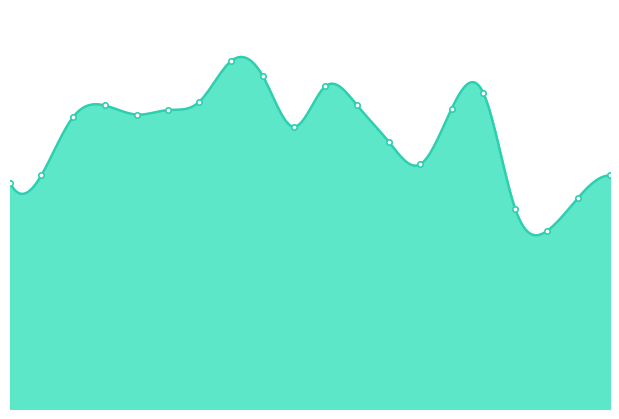

Which series contains the lowest Y value?

Zimbabwe